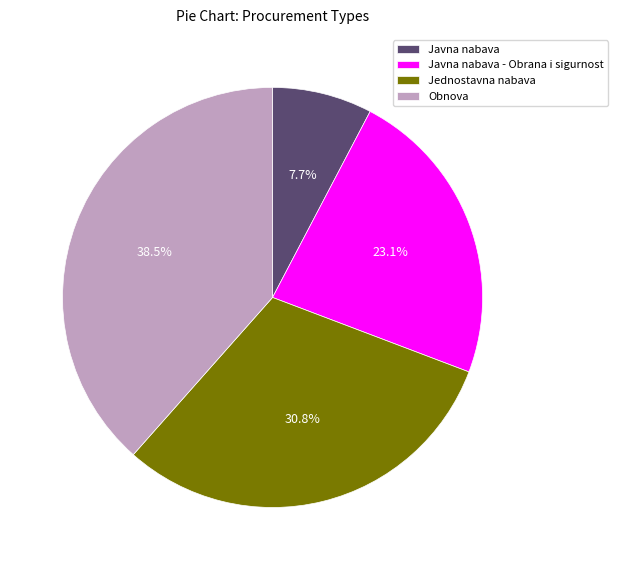

Which category has the biggest portion of the pie?

Obnova